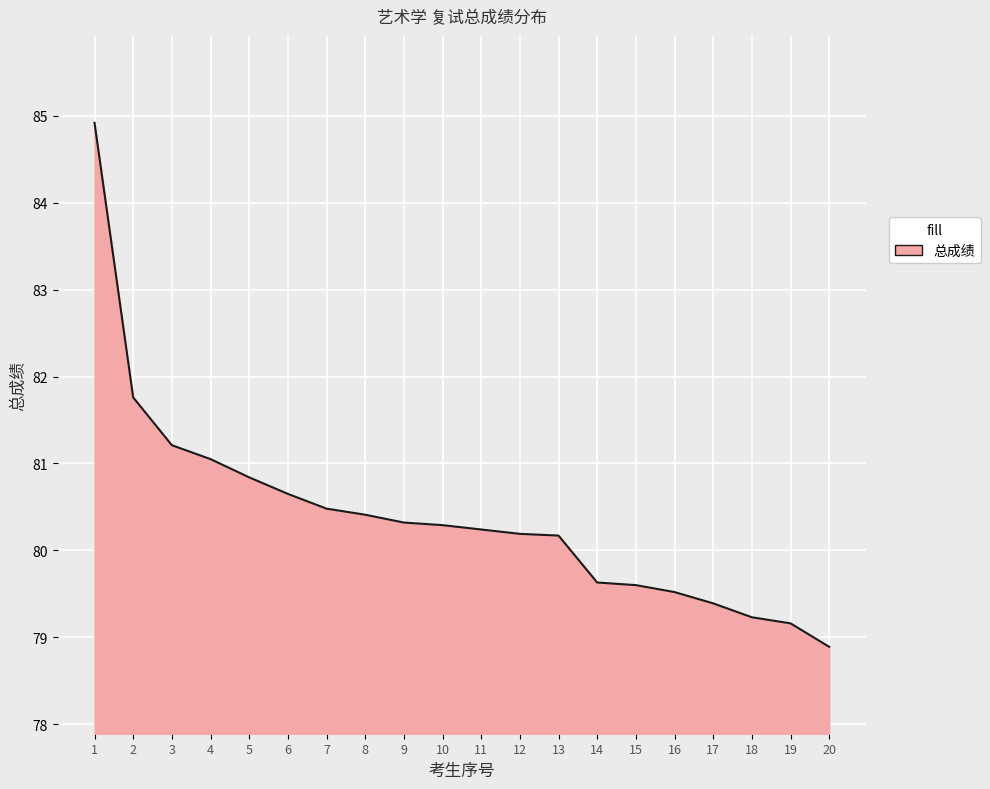

What is the change in value from 5 to 7?

-0.4